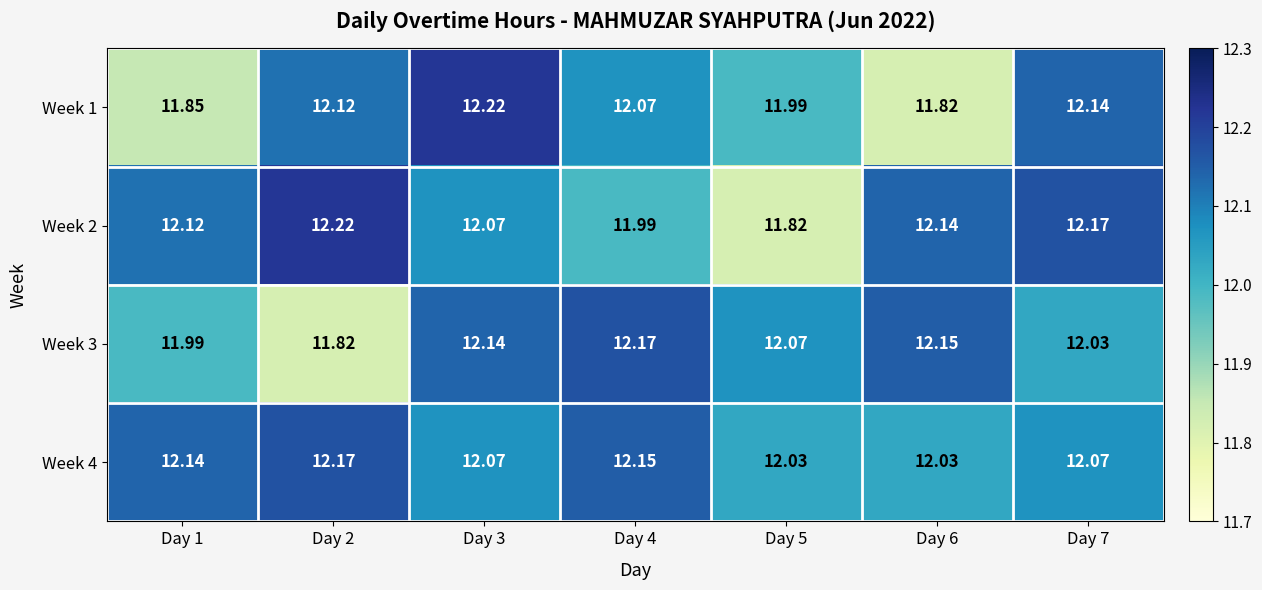

Is the value of Week 4 at Day 2 greater than the value of Week 3 at Day 1?

Yes